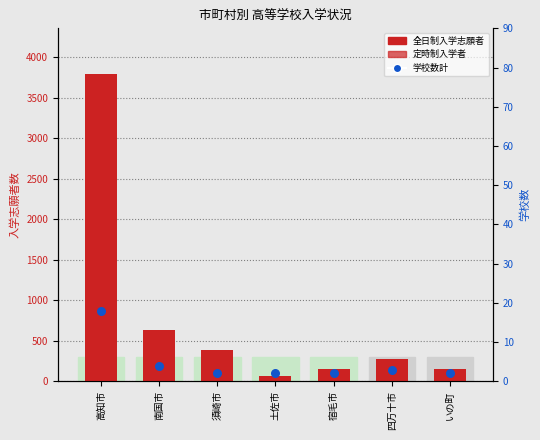

What is the total value across all series at 南国市?

639